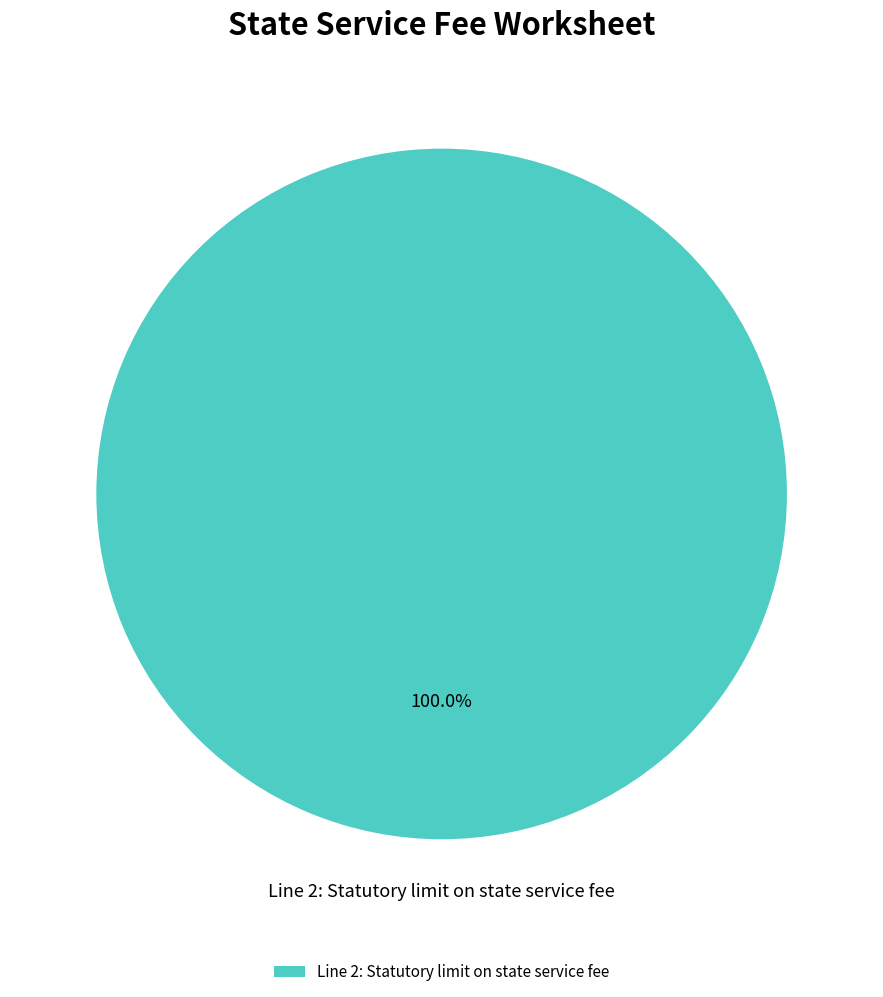

Rank the categories by value from lowest to highest.

Line 2: Statutory limit on state service fee